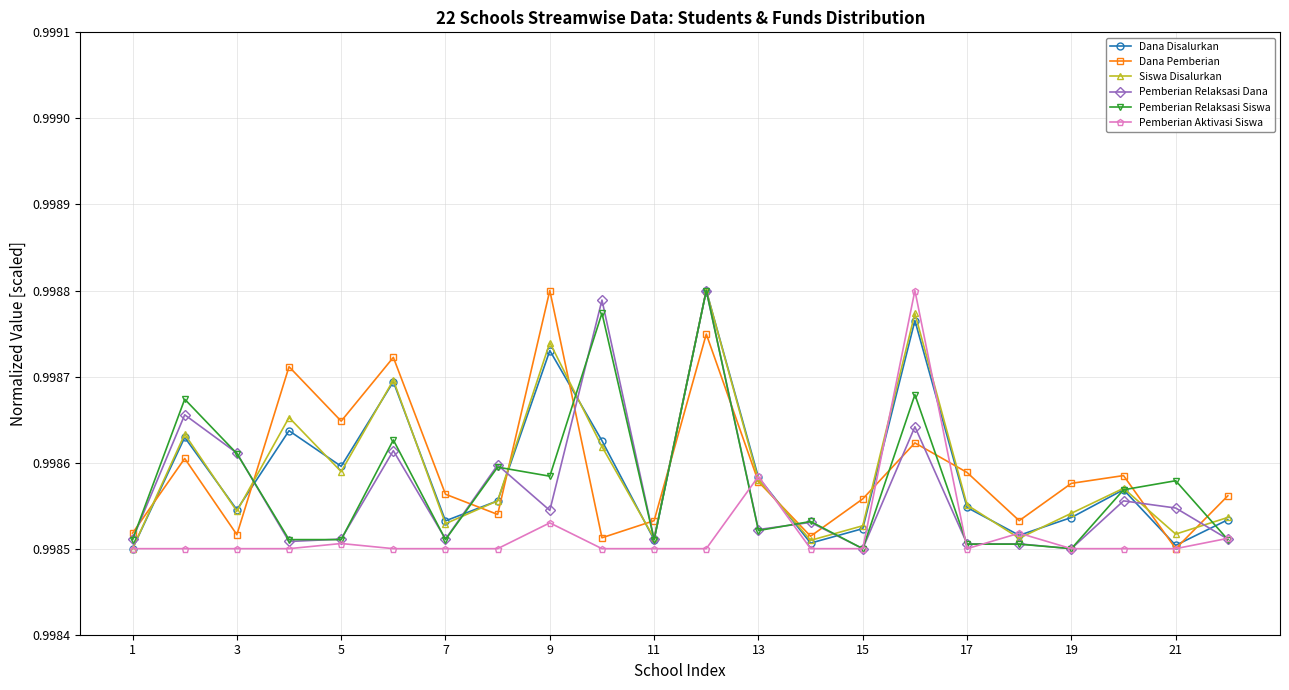

Count the Pemberian Aktivasi Siswa values in the range 0 to 1.

22